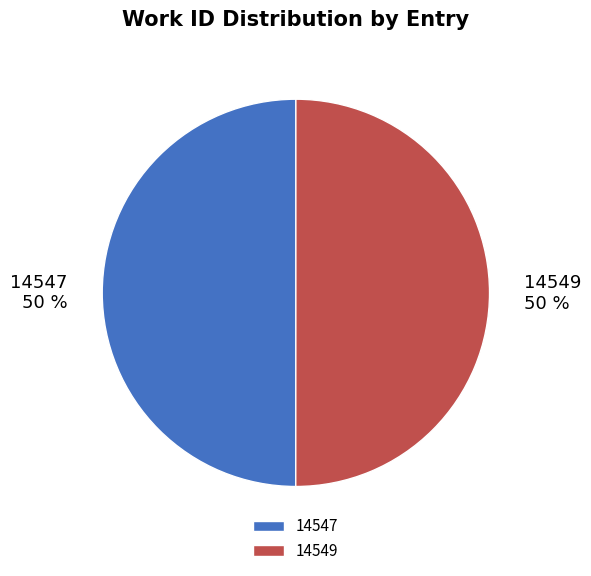

Approximately how many times larger is the value at 14549 compared to 14547?

1.0